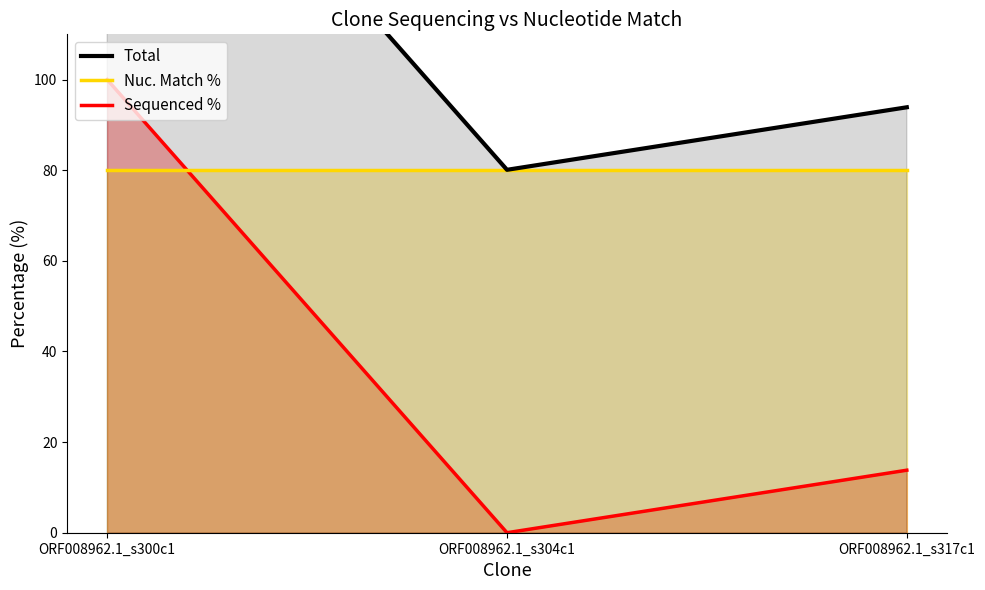

What is the label of the 2nd point from the left?

ORF008962.1_s304c1